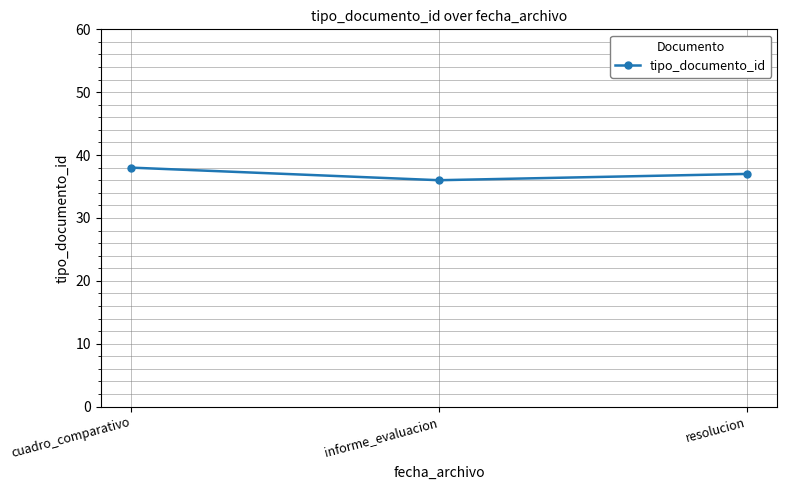

What position from the left is resolucion?

3